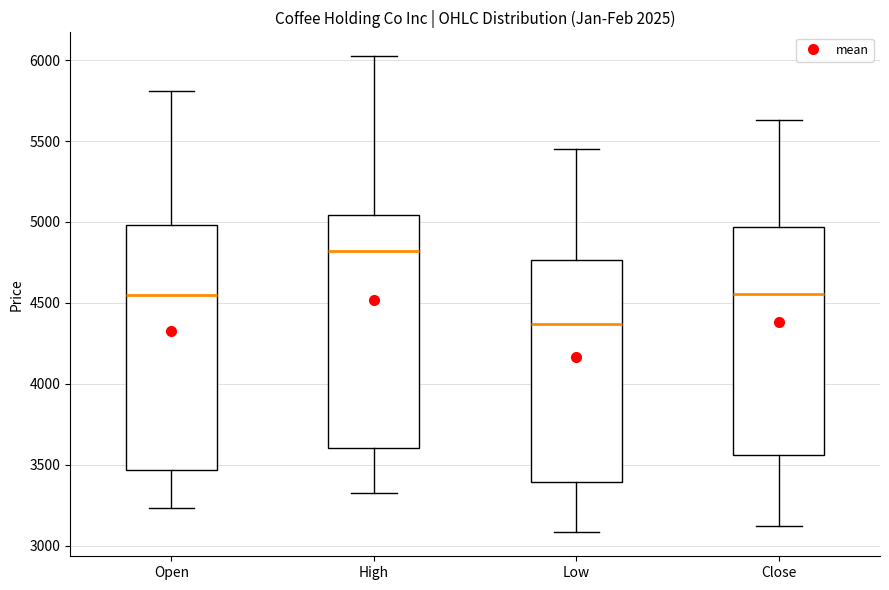

Which box's median line is the highest?

High